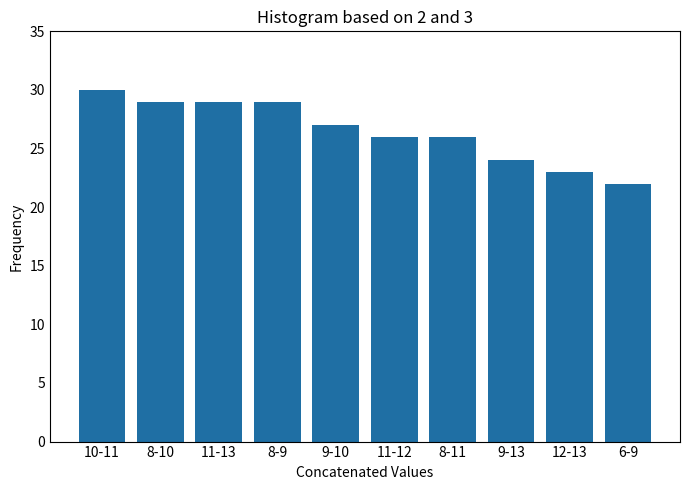

Reading right to left, extract all data points from this chart.

6-9=22	12-13=23	9-13=24	8-11=26	11-12=26	9-10=27	8-9=29	11-13=29	8-10=29	10-11=30